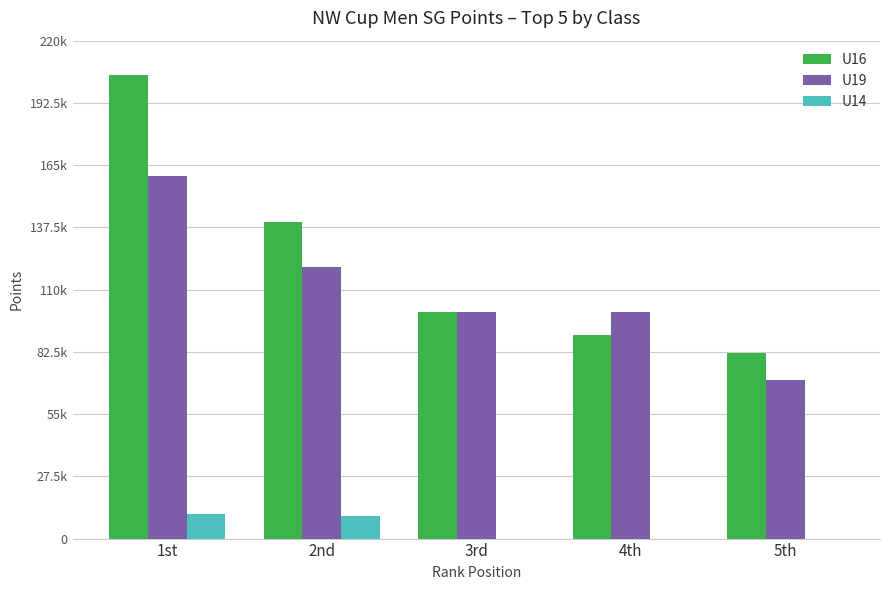

What are all the series names shown in the legend?

U16, U19, U14